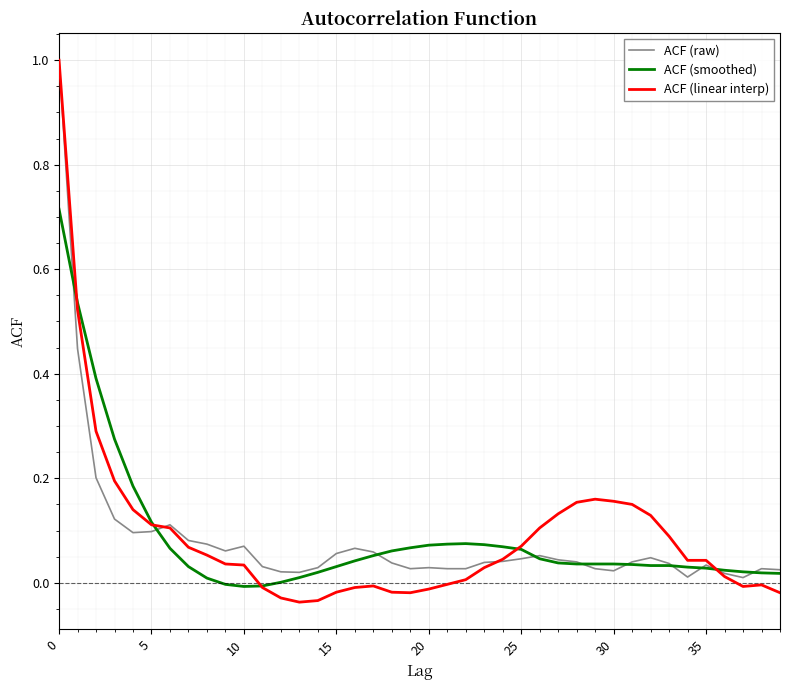

Which series has the widest spread of values?

ACF (linear interp)